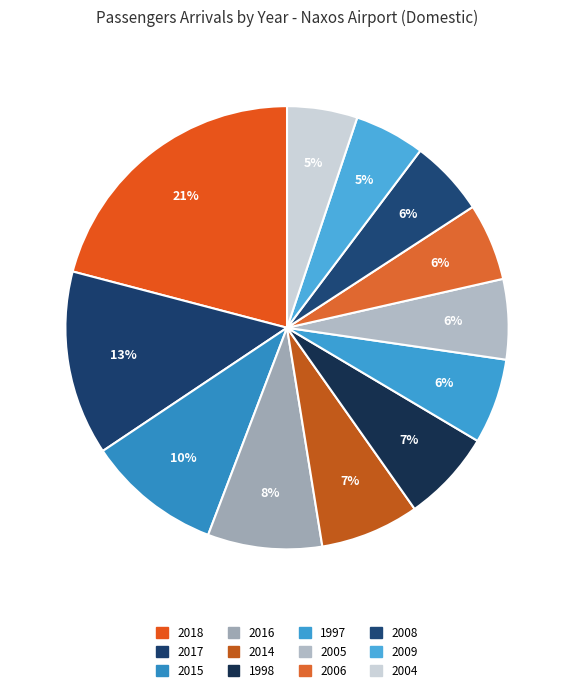

The 2017 slice represents 13% of the pie. True or false?

True